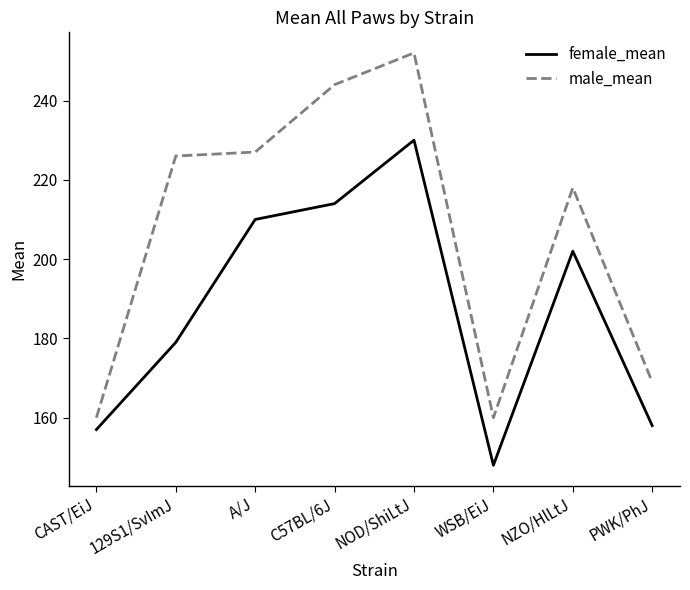

The value of female_mean at CAST/EiJ is 231. True or false?

False